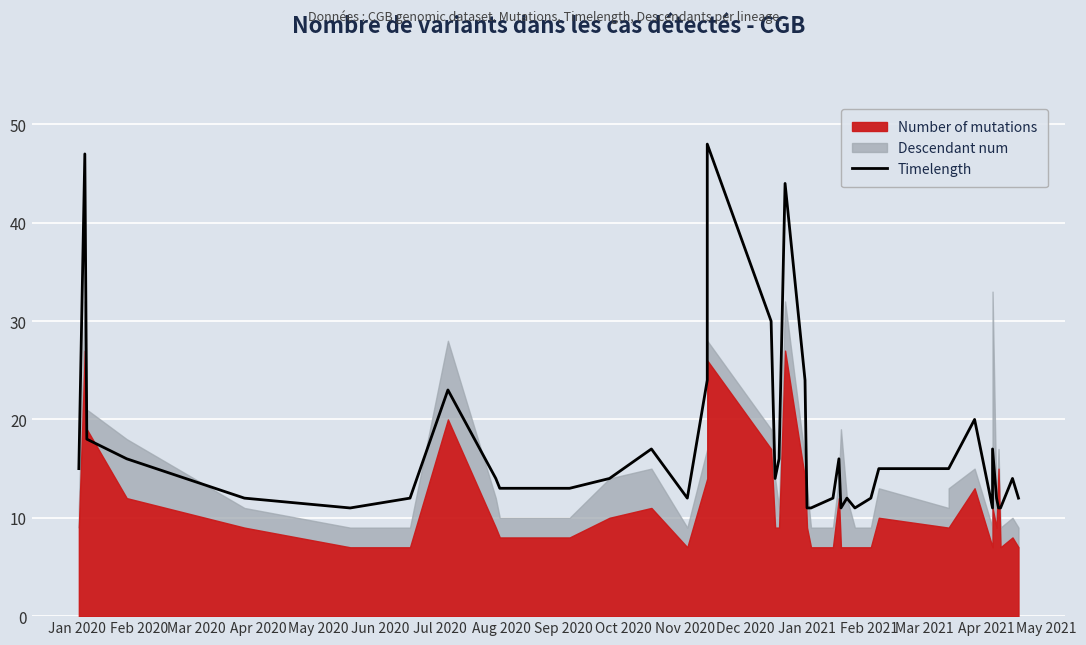

How many lines are shown in the chart?

1